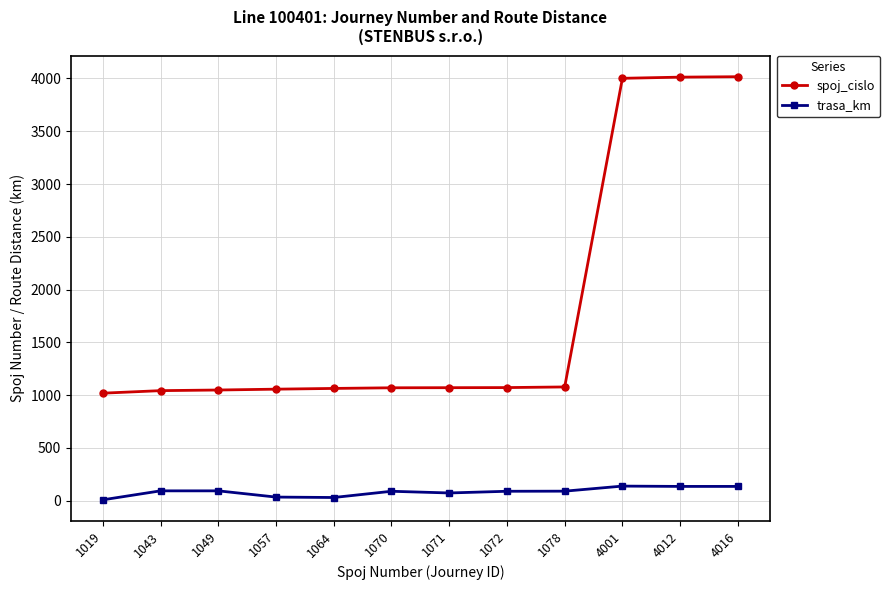

What are all the series names shown in the legend?

spoj_cislo, trasa_km